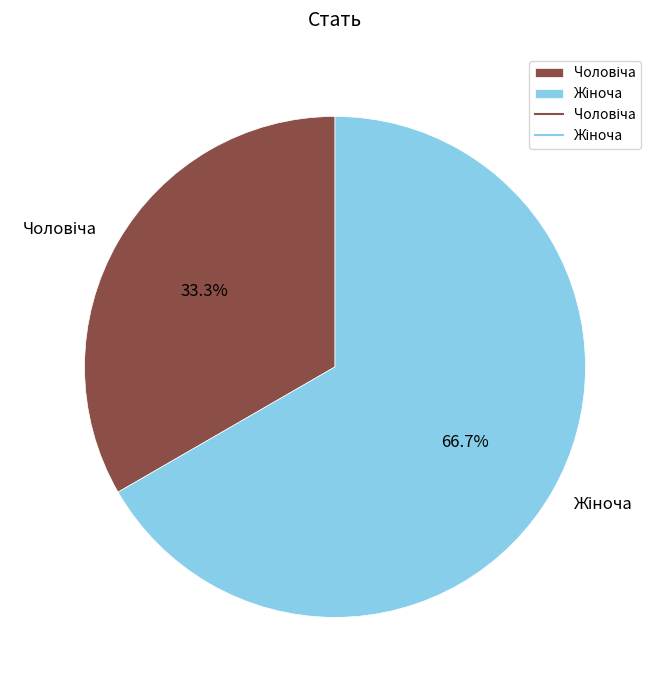

Is there any slice that represents more than half of the pie?

Yes